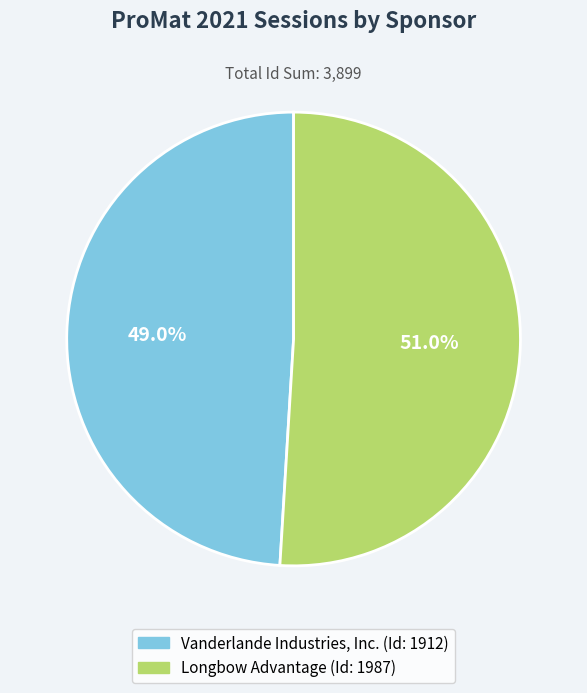

Which slice represents more than half of the pie?

Longbow Advantage